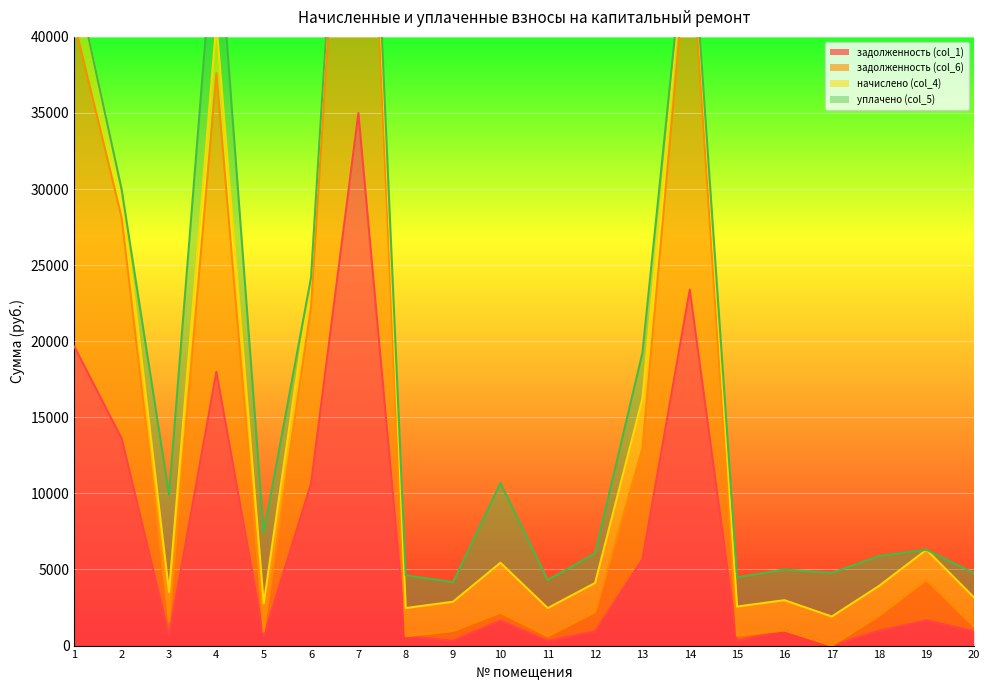

Is it true that задолженность (col_6) equals 14701.7 at 4?

False